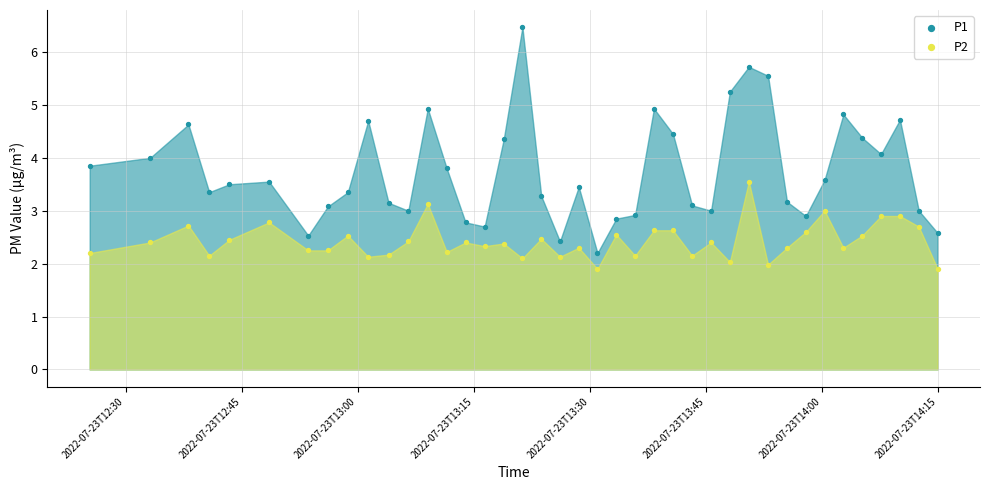

Which series has the largest Y range (max minus min)?

P1